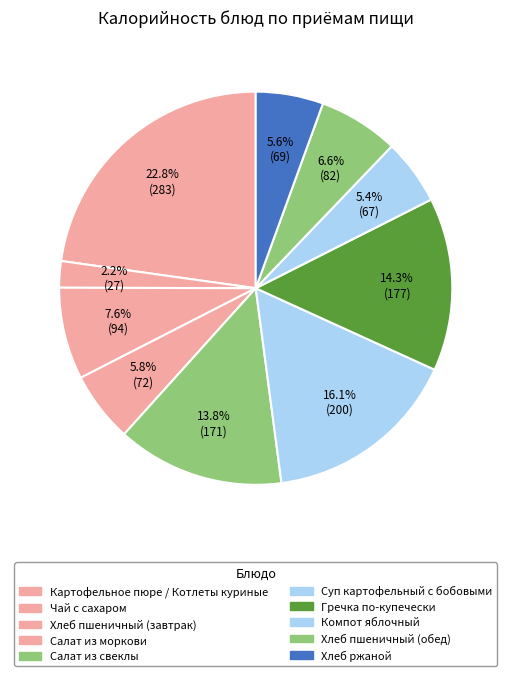

Does Хлеб пшеничный (завтрак) represent more than half of the total?

No